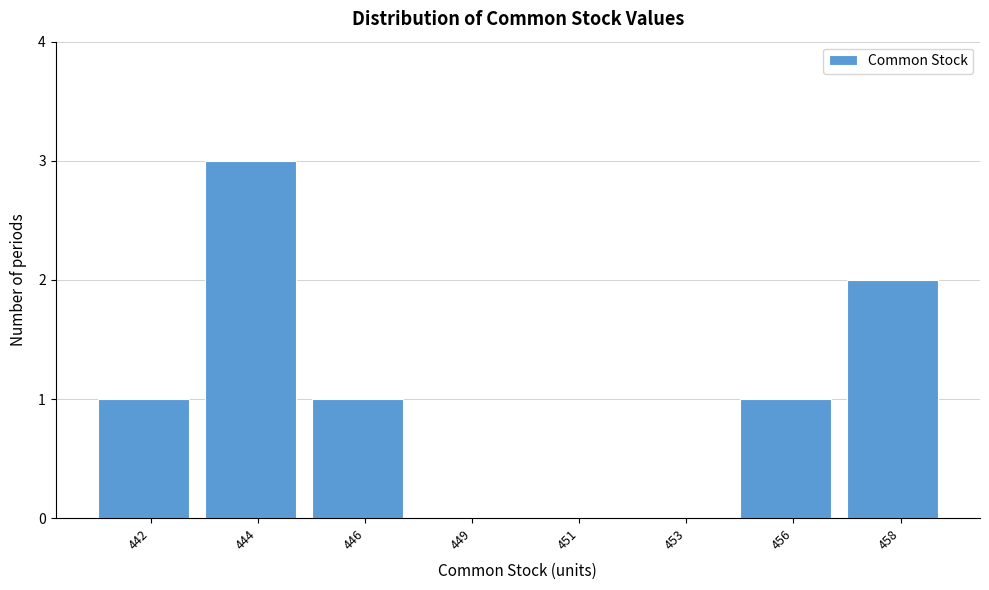

Reading right to left, extract all data points from this chart.

458=2	456=1	453=0	451=0	449=0	446=1	444=3	442=1